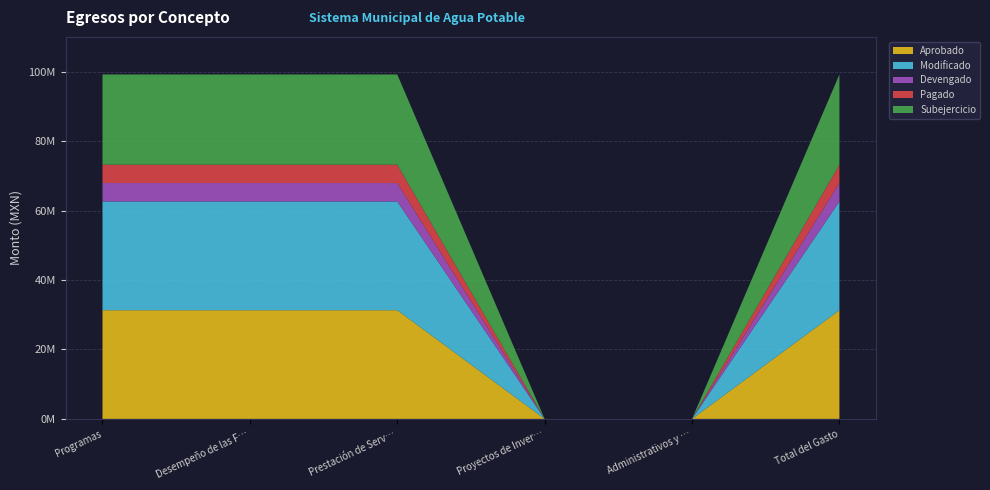

Reading right to left, extract all data points from this chart.

Aprobado: Total del Gasto=31301010.0	Administrativos y de Apoyo=0.0	Proyectos de Inversión=0.0	Prestación de Servicios Públicos=31301010.0	Desempeño de las Funciones=31301010.0	Programas=31301010.0
Modificado: Total del Gasto=31301010.0	Administrativos y de Apoyo=0.0	Proyectos de Inversión=0.0	Prestación de Servicios Públicos=31301010.0	Desempeño de las Funciones=31301010.0	Programas=31301010.0
Devengado: Total del Gasto=5314304.1	Administrativos y de Apoyo=0.0	Proyectos de Inversión=0.0	Prestación de Servicios Públicos=5314304.1	Desempeño de las Funciones=5314304.1	Programas=5314304.1
Pagado: Total del Gasto=5281478.8	Administrativos y de Apoyo=0.0	Proyectos de Inversión=0.0	Prestación de Servicios Públicos=5281478.8	Desempeño de las Funciones=5281478.8	Programas=5281478.8
Subejercicio: Total del Gasto=25986705.9	Administrativos y de Apoyo=0.0	Proyectos de Inversión=0.0	Prestación de Servicios Públicos=25986705.9	Desempeño de las Funciones=25986705.9	Programas=25986705.9